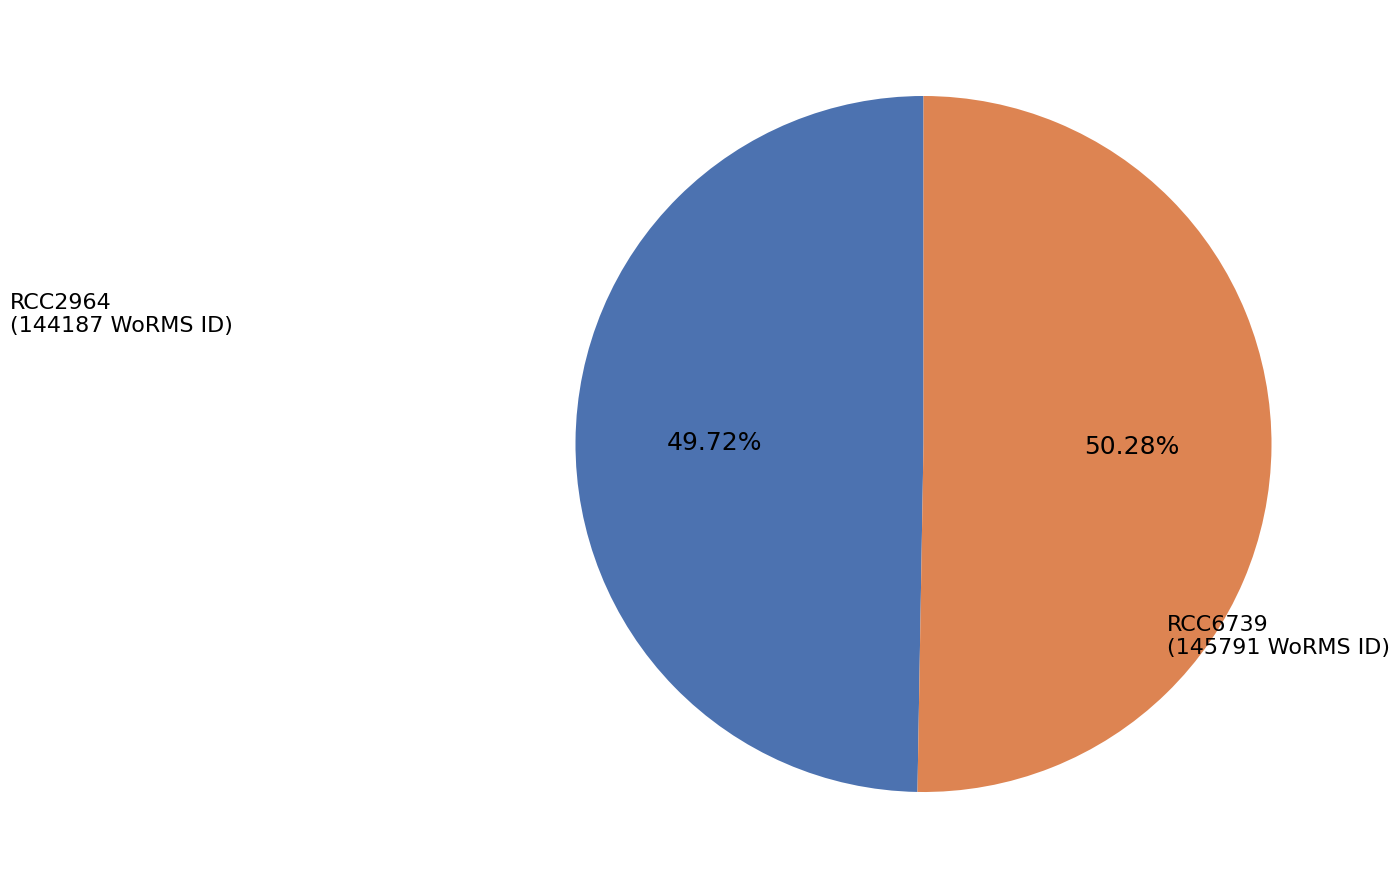

Combined, do RCC6739 and RCC2964 account for over 50%?

Yes